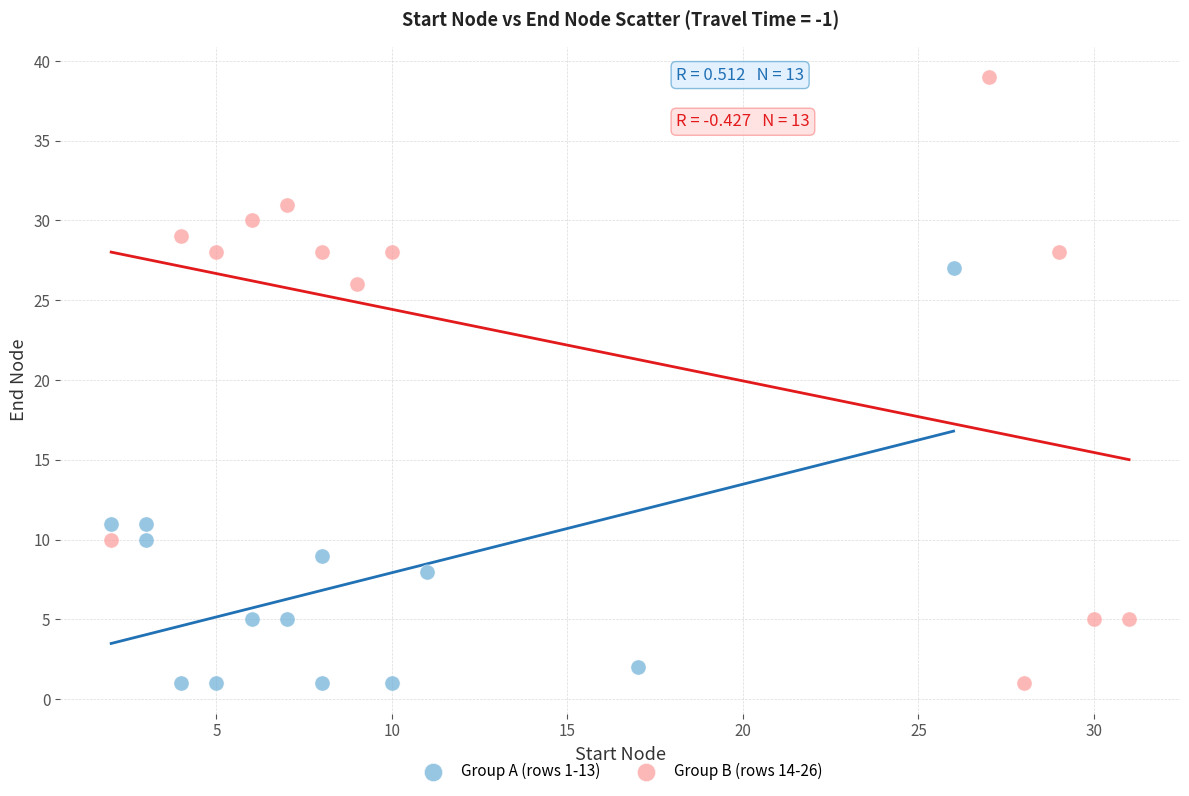

Which series has the widest spread of Y values?

Group B (rows 14-26)